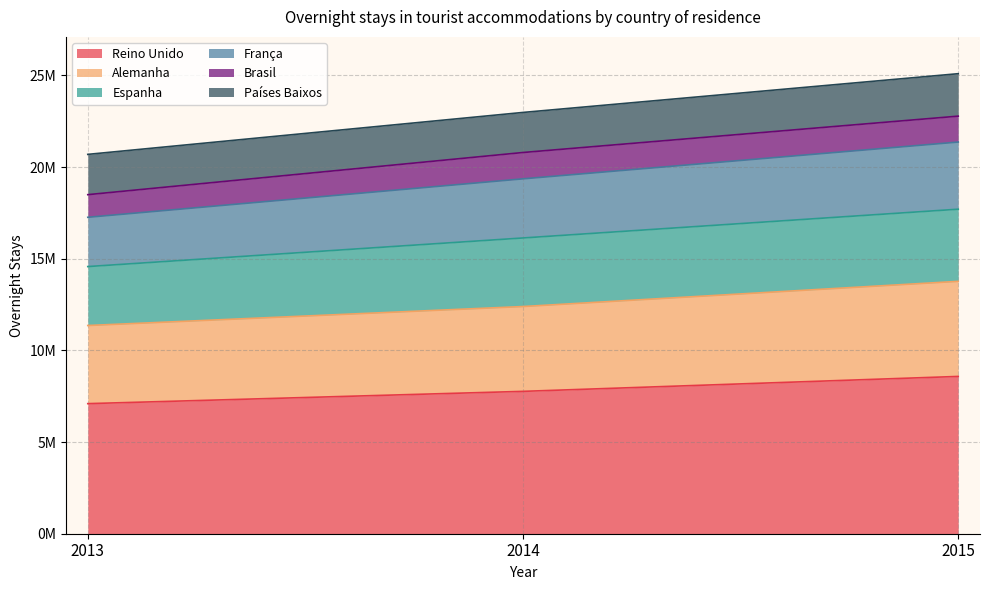

What are all the series names shown in the legend?

Reino Unido, Alemanha, Espanha, França, Brasil, Países Baixos